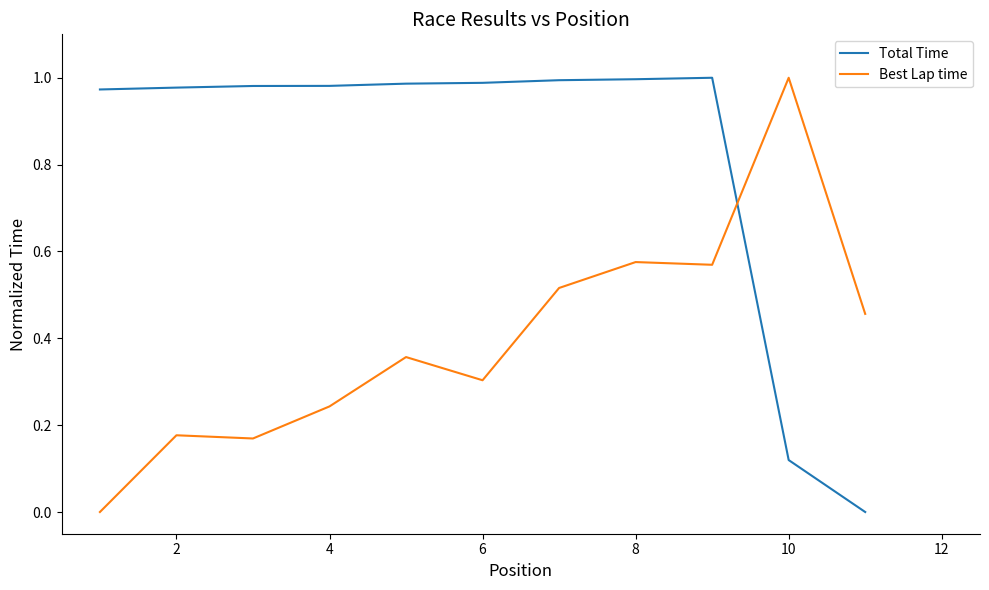

Which series ends up on top after the final intersection of Total Time and Best Lap time?

Best Lap time